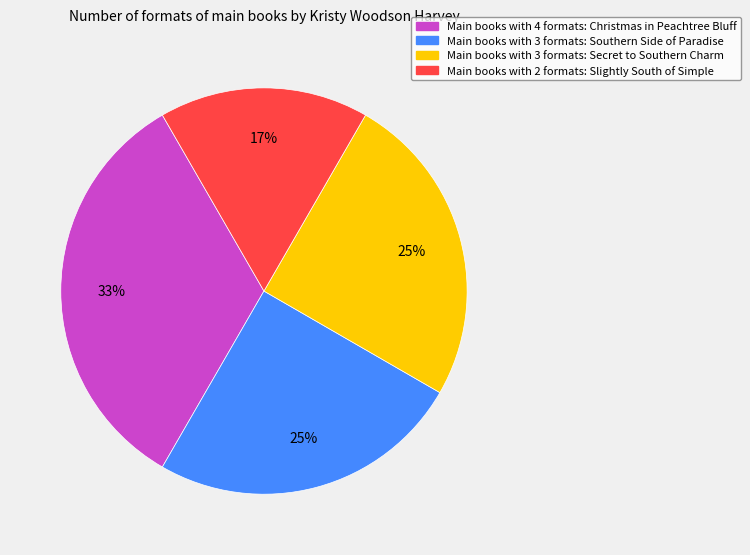

To the nearest percent, what is the average slice percentage?

25%